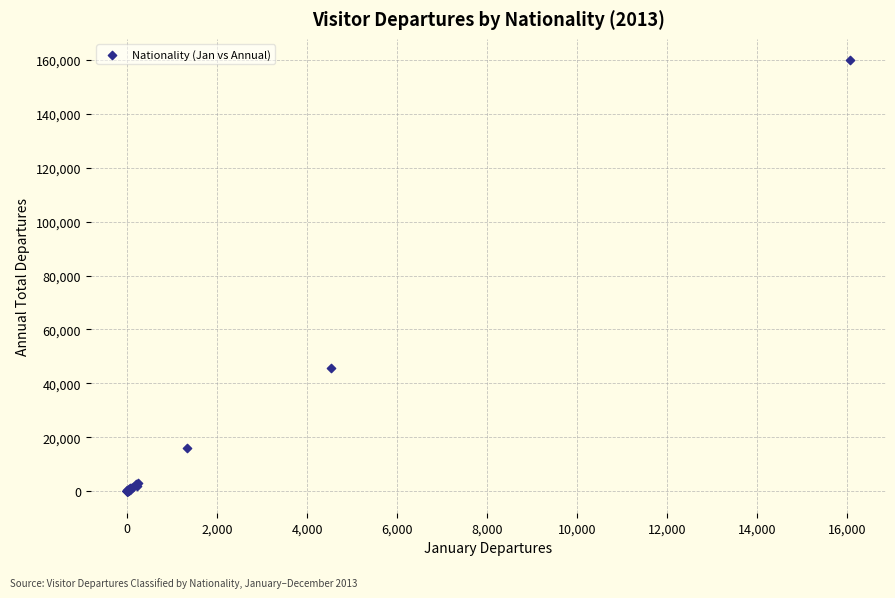

What Y value in the scatter plot is closest to 79922?

45750